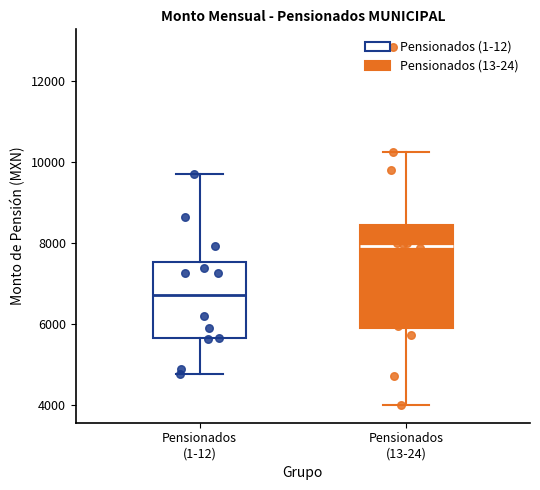

Reading left to right, transcribe this box plot: for each box, give where its median line is, the range the box spans, and where its two whiskers end, as read against the y-axis. The values are not printed on the chart, so give them approximately, as read against the axis.

Pensionados (1-12): median 6800, box 5600 to 7600, whiskers 4800 to 9800
Pensionados (13-24): median 8000, box 5800 to 8400, whiskers 4000 to 10200